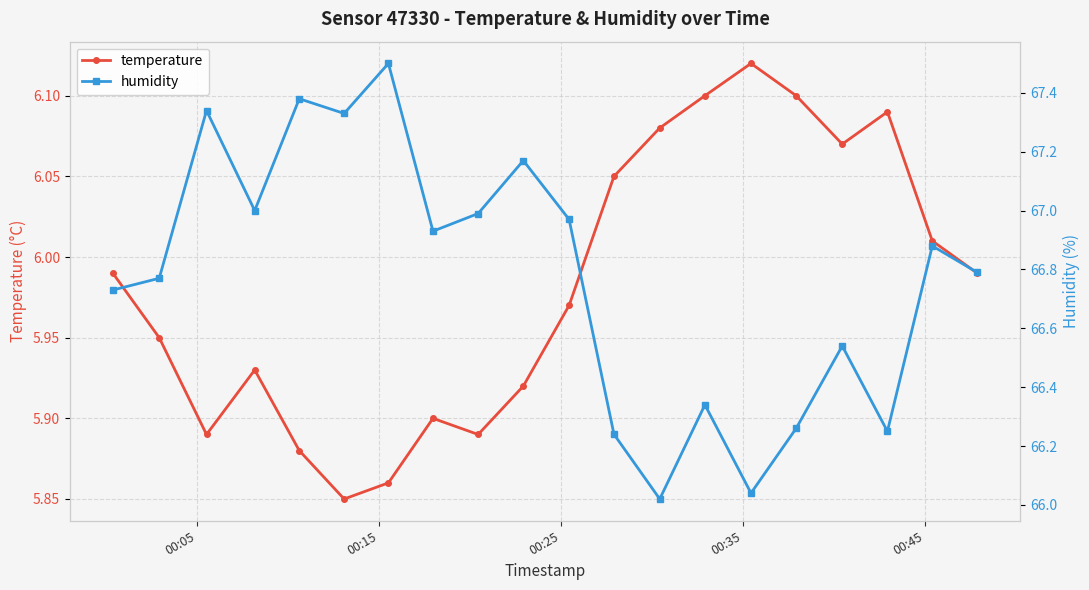

True or false: temperature and humidity intersect in this chart.

False